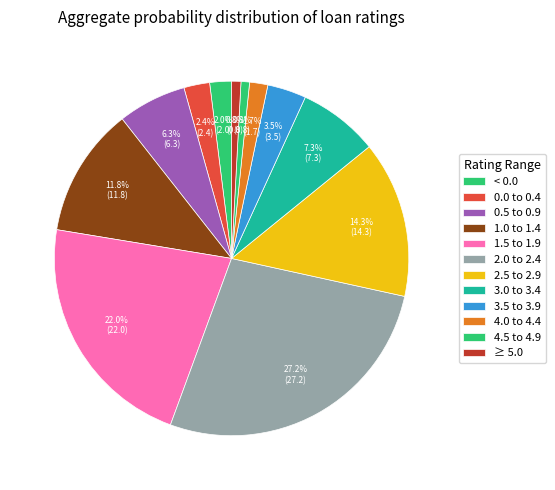

How many slices are in this pie chart?

12